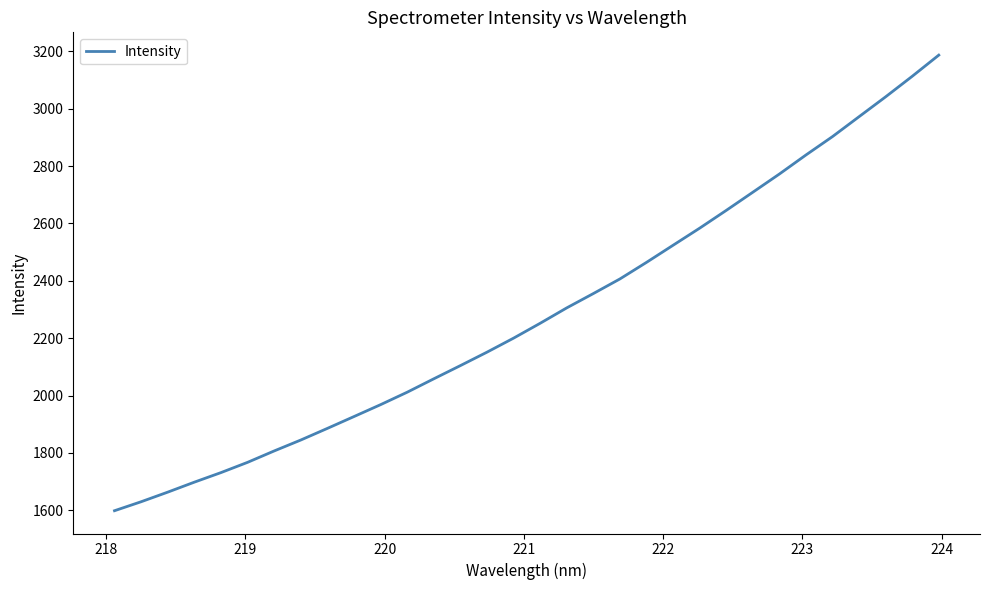

What is the average value?

2285.0